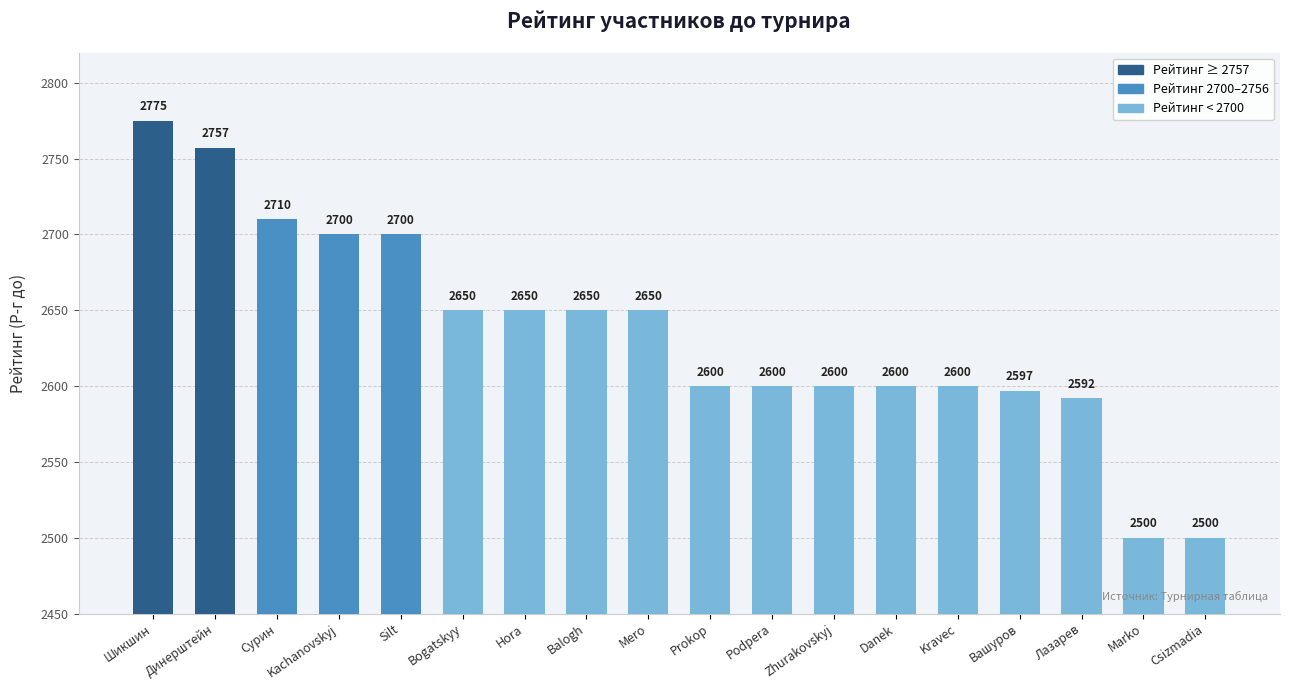

What is the approximate value at Zhurakovskyj, to the nearest 50?

2600